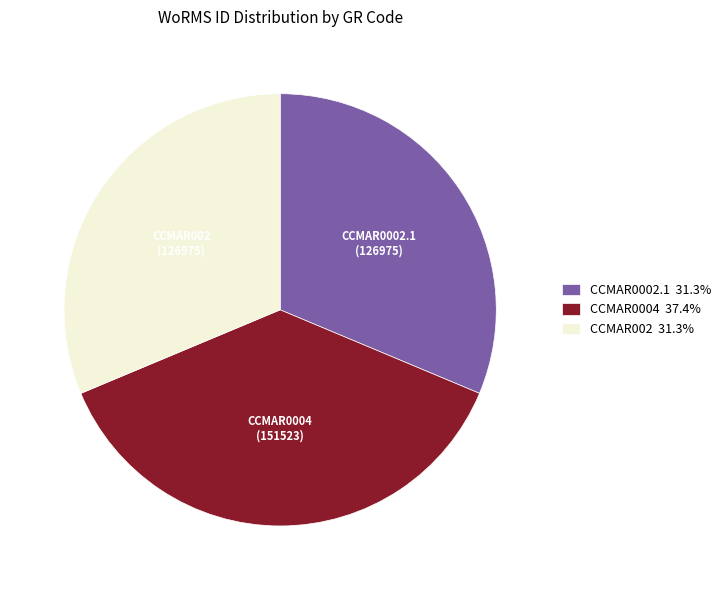

Which category has the biggest portion of the pie?

CCMAR0004